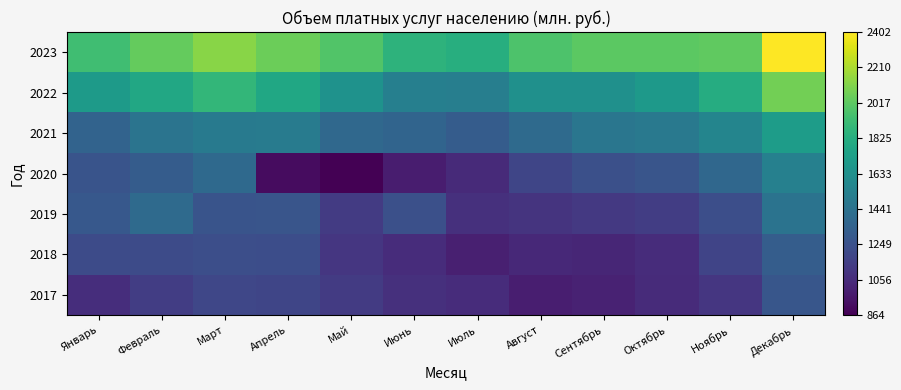

Which has a higher value, Сентябрь or Ноябрь?

Ноябрь